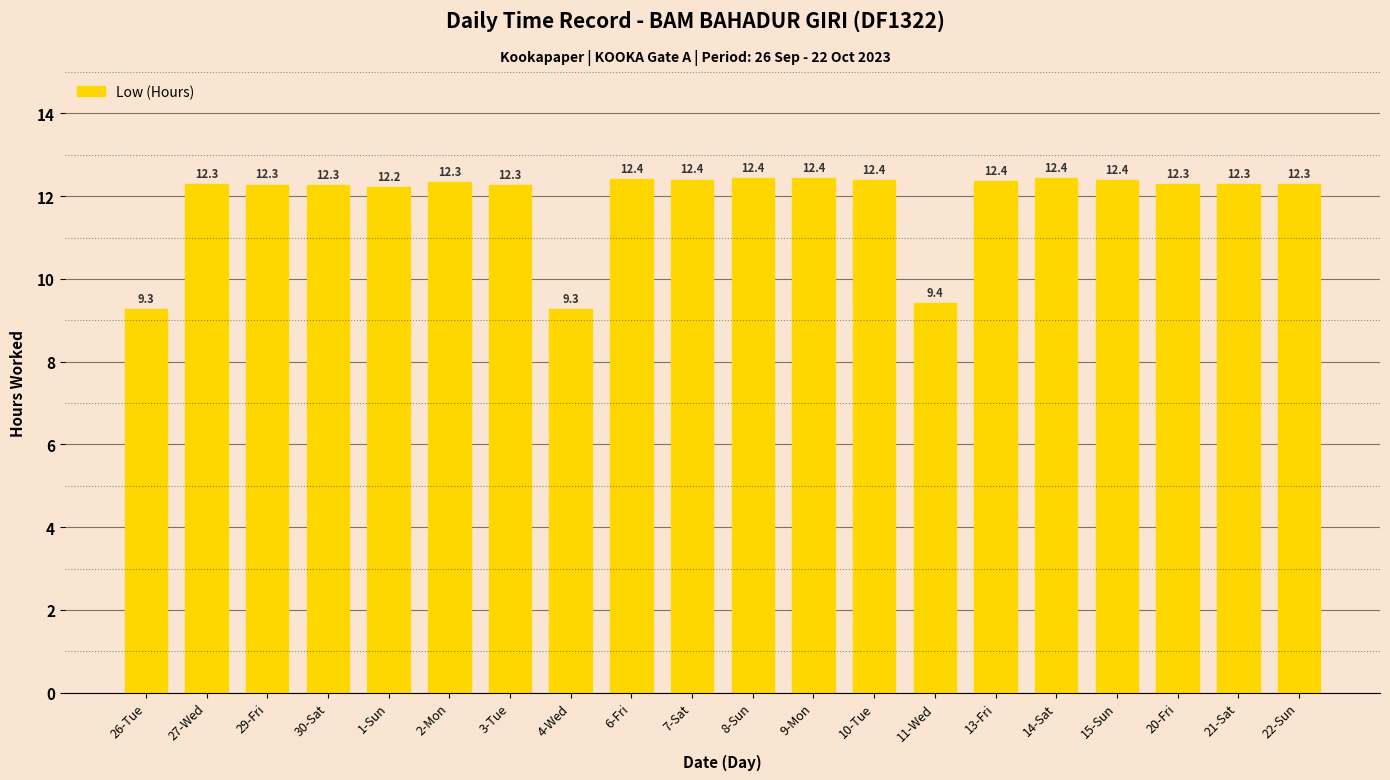

What is the difference between the maximum and minimum values?

3.2